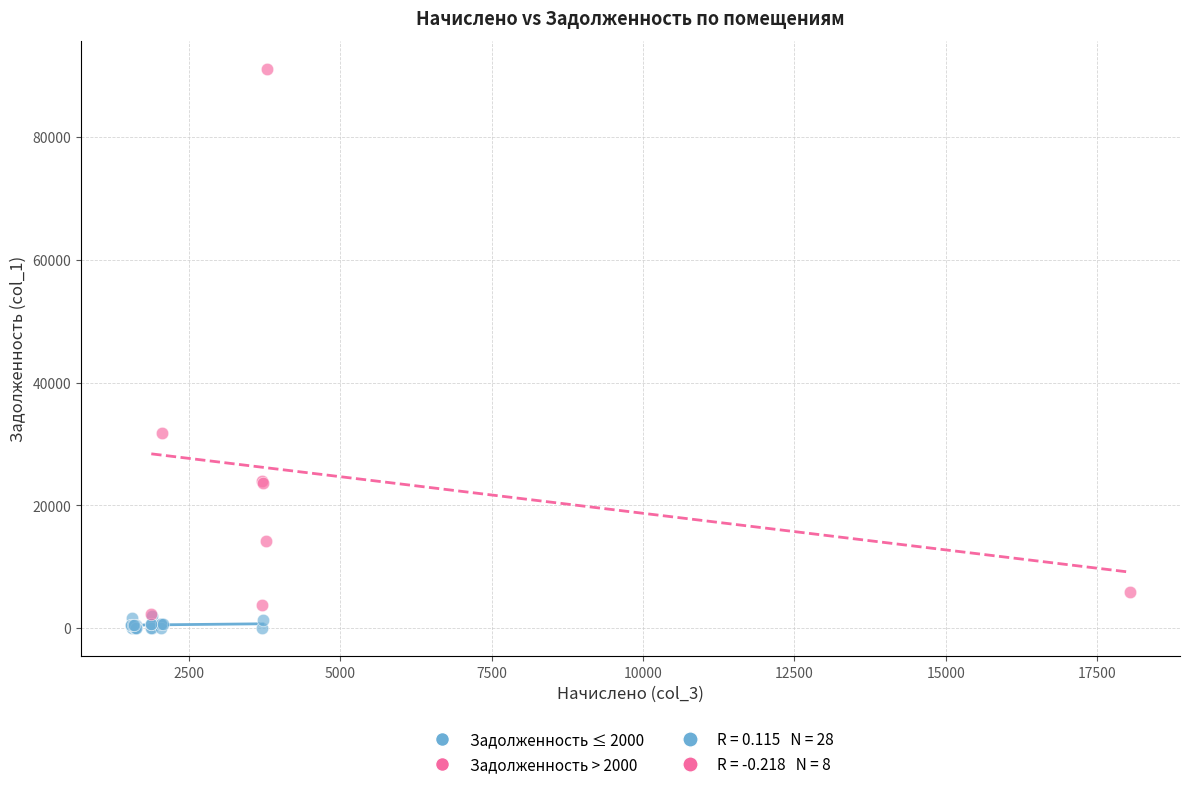

Which series has the largest Y range (max minus min)?

Задолженность > 2000